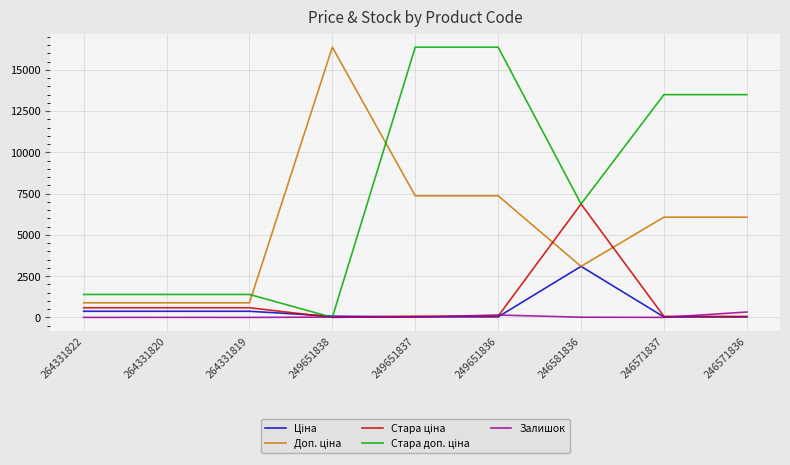

What is the total value across all series at 264331819?

3228.6